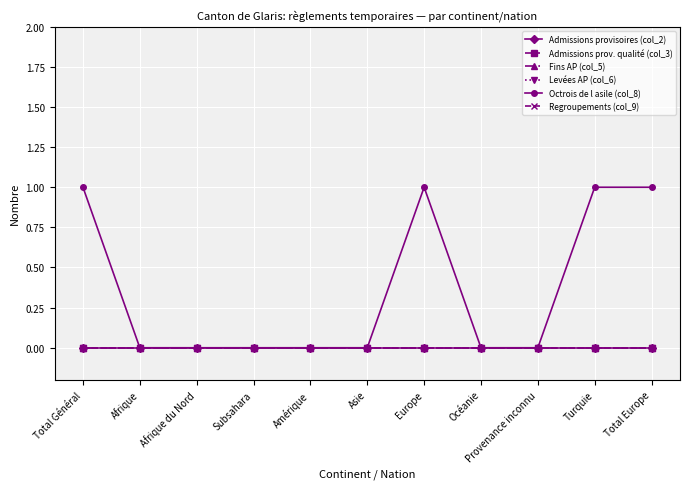

Is this an area chart (filled region under the line)?

No